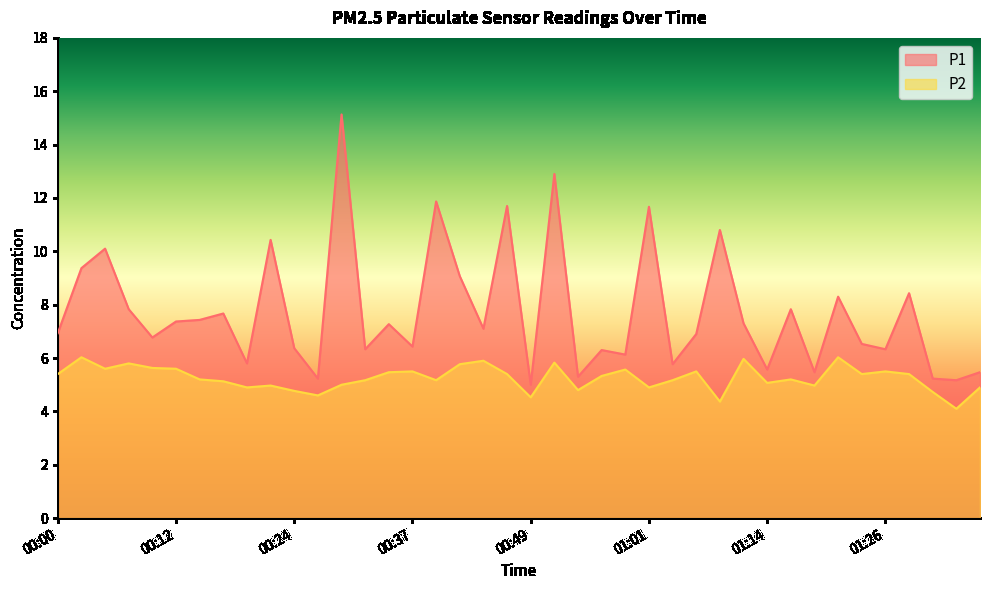

True or false: P2 has more than 0 interior local peaks.

True